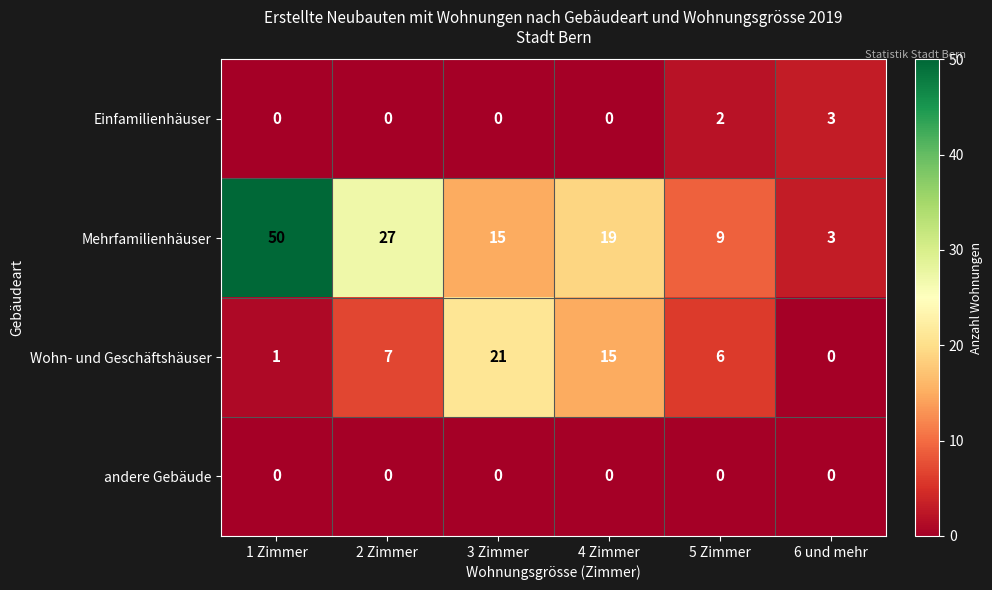

What is the maximum value shown in the chart?

50